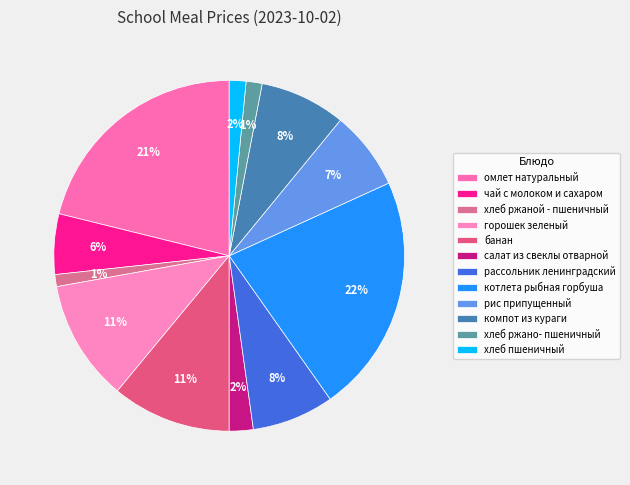

To the nearest percent, what percentage of the pie is компот из кураги?

8%